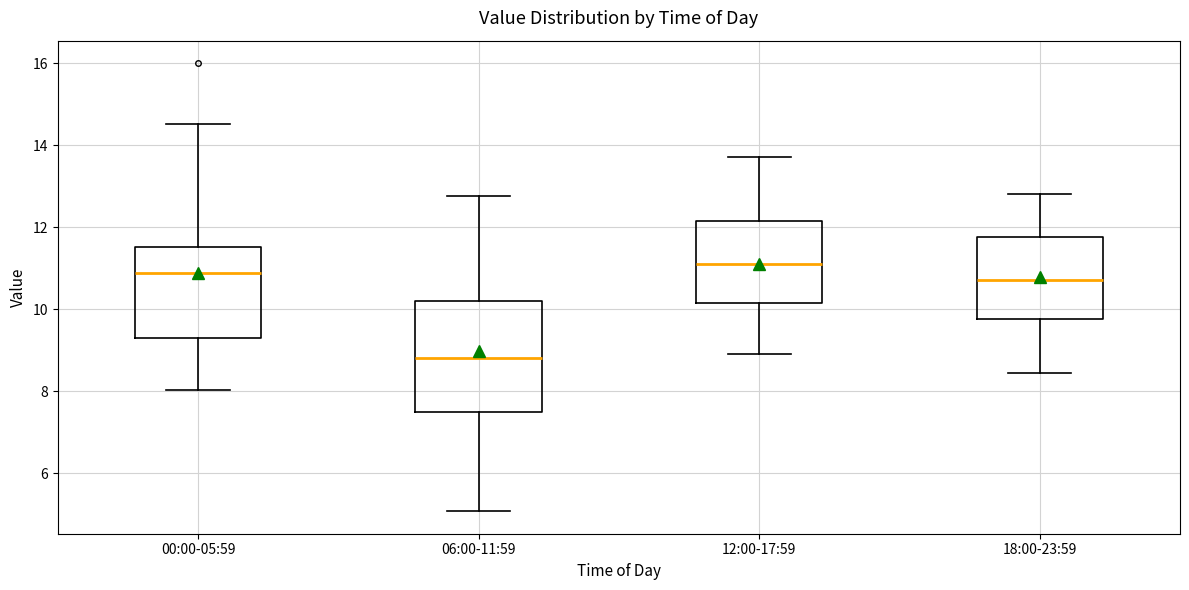

Where is the lower edge of the box for 00:00-05:59 on the y-axis? The values are not printed on the chart, so give them approximately, as read against the axis.

9.4